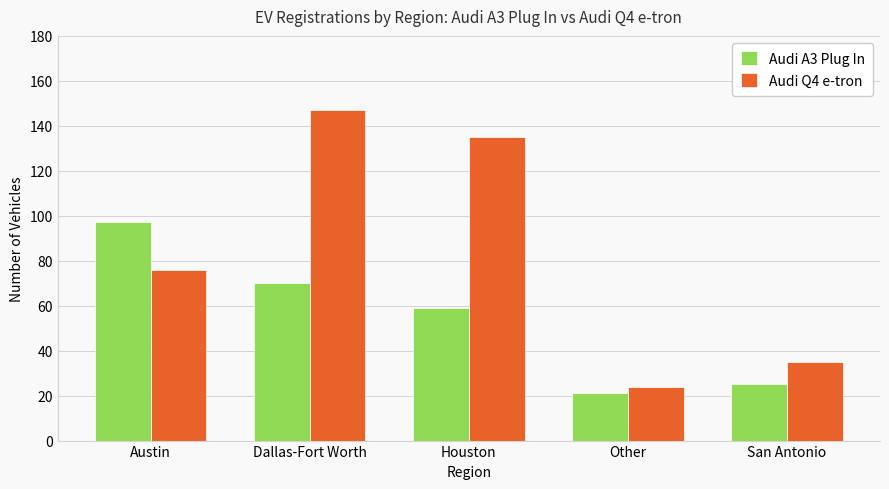

What is the average value of the Audi Q4 e-tron series?

83